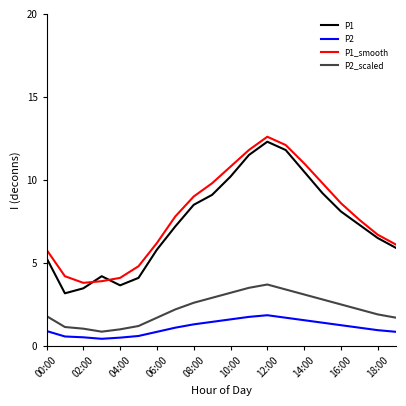

Does the chart display data point markers on the line(s)?

No